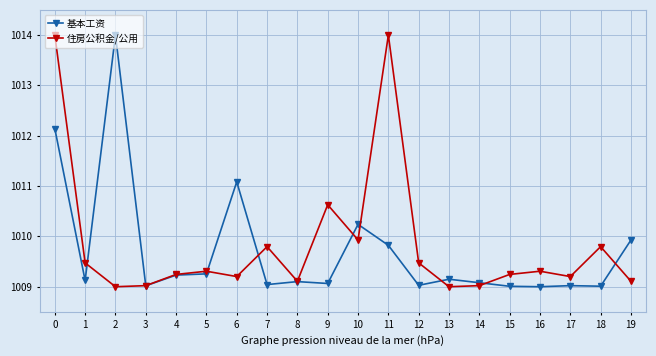

What is the value of the 住房公积金/公用 point at the 4th from the left?

1009.0